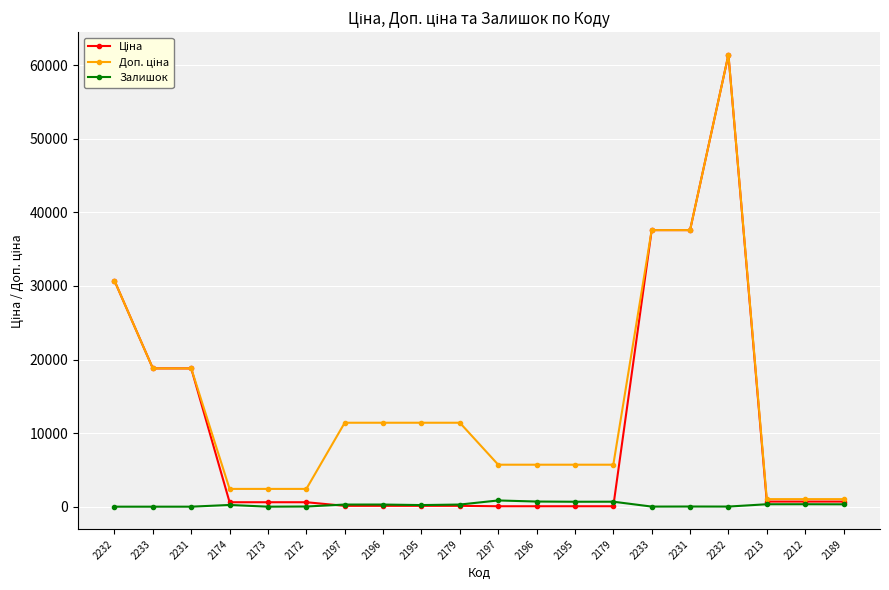

In Доп. ціна, how many points are higher than both neighbors (excluding endpoints)?

1